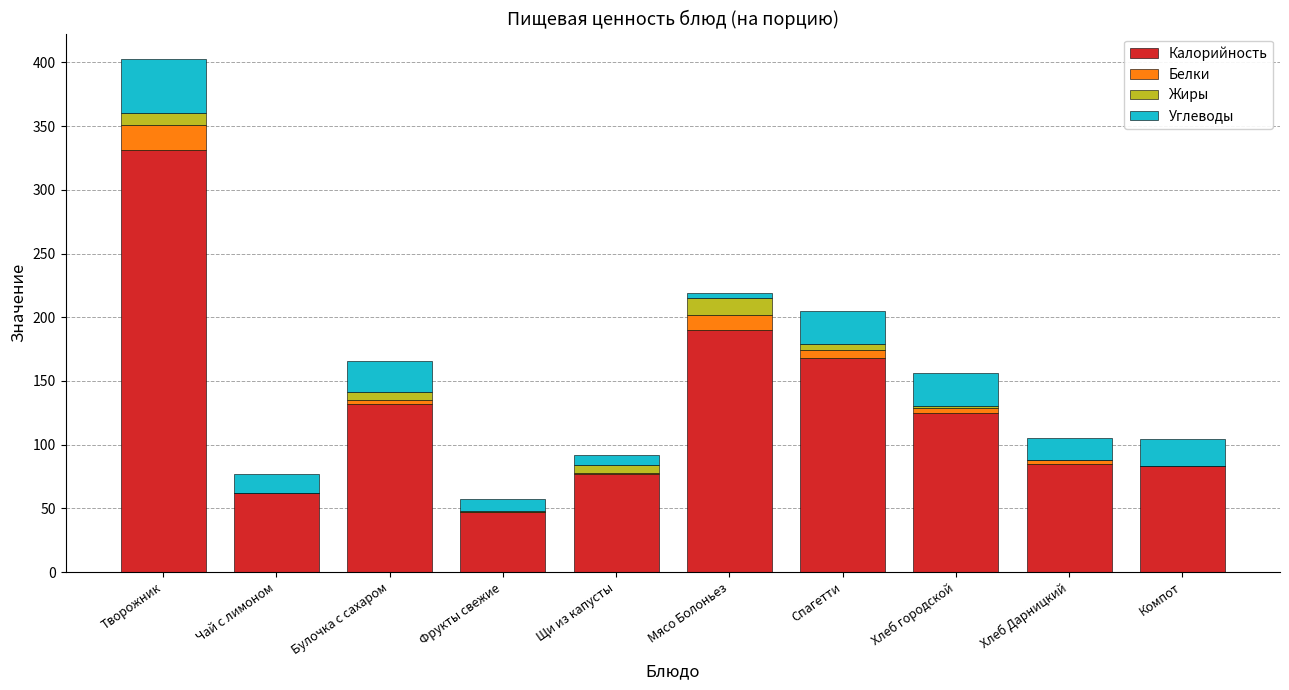

At which category is the sum across all series the highest?

Творожник